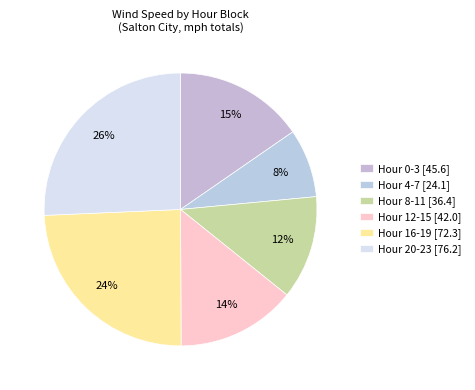

Rank the categories by value from highest to lowest.

Hour 20-23 [76.2], Hour 16-19 [72.3], Hour 0-3 [45.6], Hour 12-15 [42.0], Hour 8-11 [36.4], Hour 4-7 [24.1]